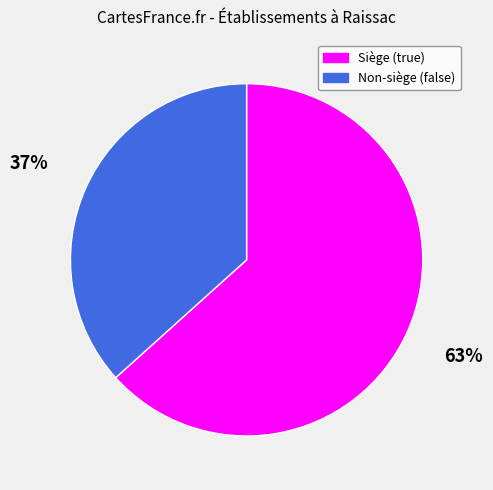

To the nearest percent, what portion does Non-siège (false) represent?

37%